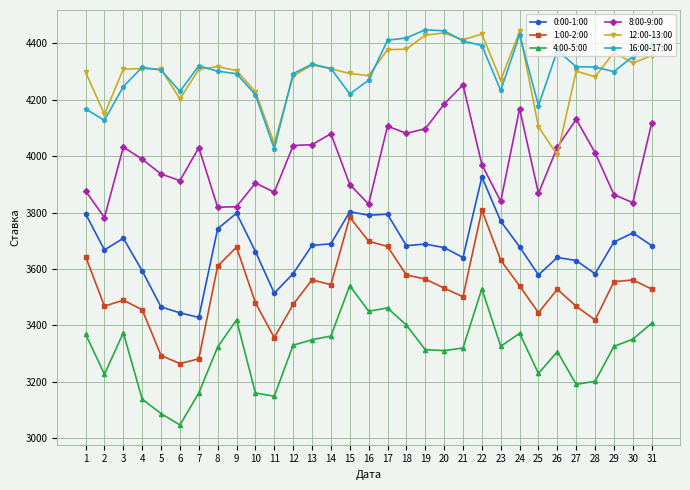

What is the maximum value shown in the chart?

4448.5